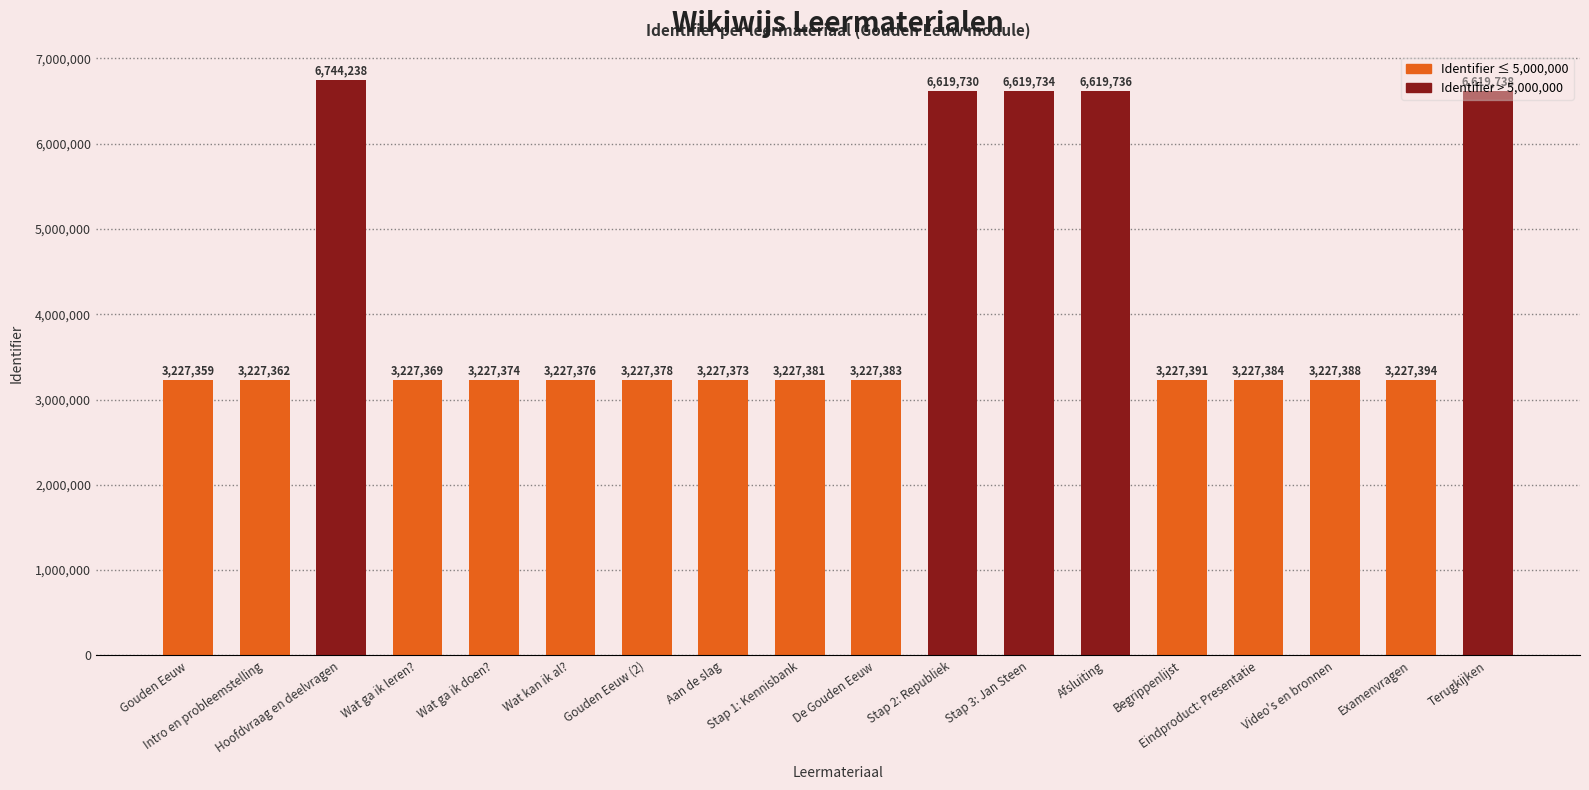

What is the average value?

4176616